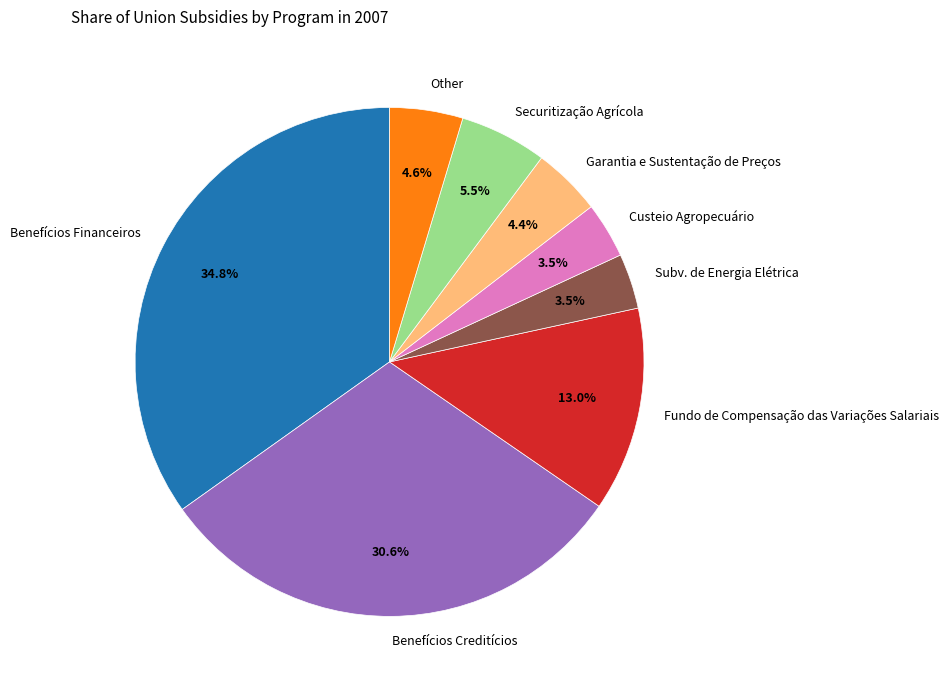

Which has a higher value, Subv. de Energia Elétrica or Securitização Agrícola?

Securitização Agrícola